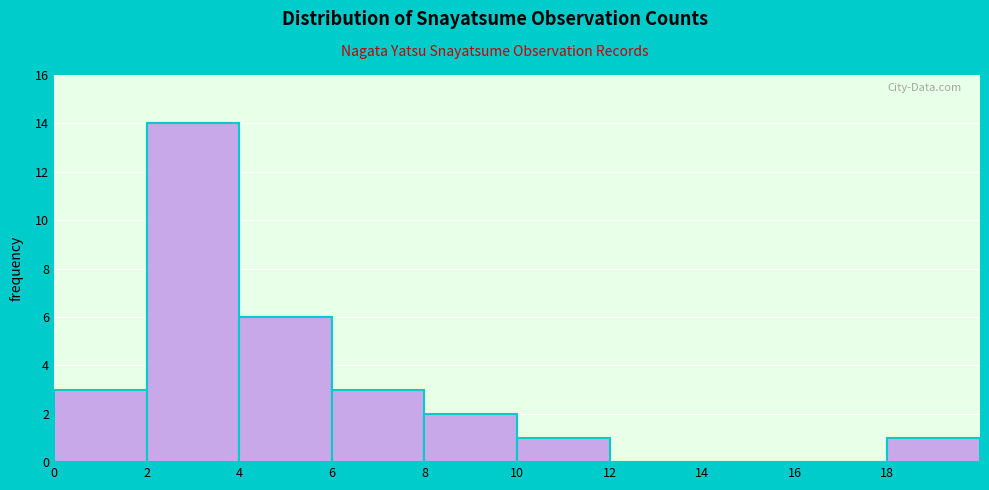

Reading left to right, list every bar in this chart as the range it spans on the x-axis followed by its height. The values are not printed on the chart, so give them approximately, as read against the axis.

0 to 2: 3
2 to 4: 14
4 to 6: 6
6 to 8: 3
8 to 10: 2
10 to 12: 1
12 to 14: 0
14 to 16: 0
16 to 18: 0
18 to 20: 1